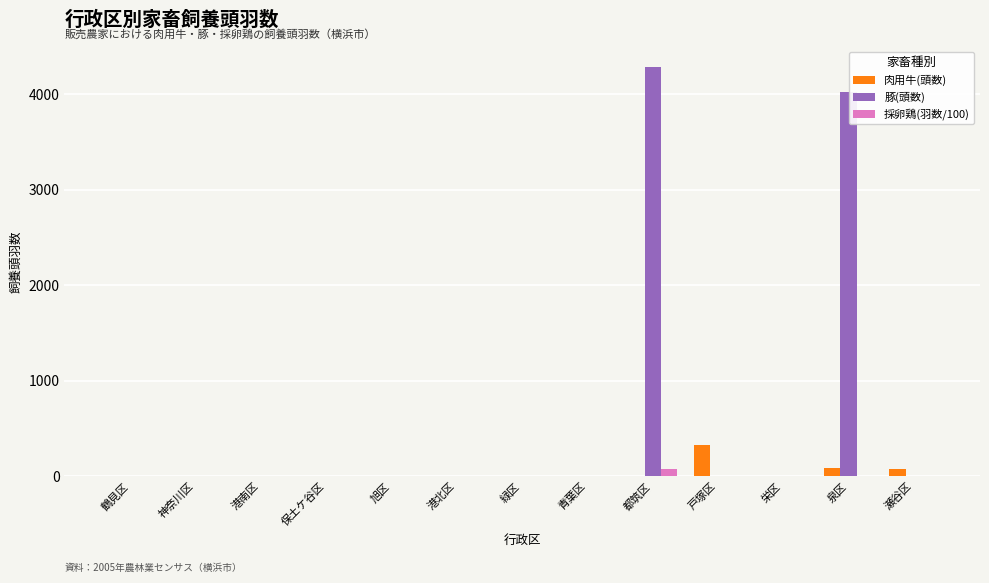

The value of 採卵鶏(羽数/100) at 旭区 is 0.0. True or false?

True